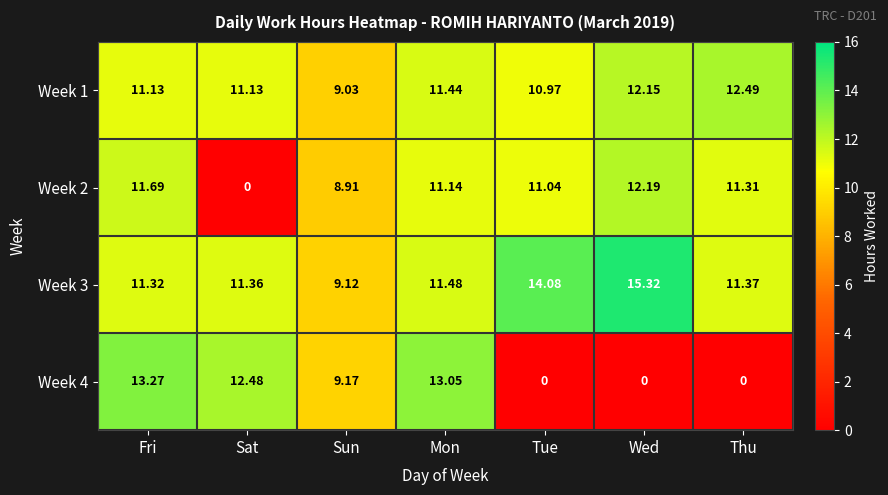

Which category has the highest value across all series?

Wed